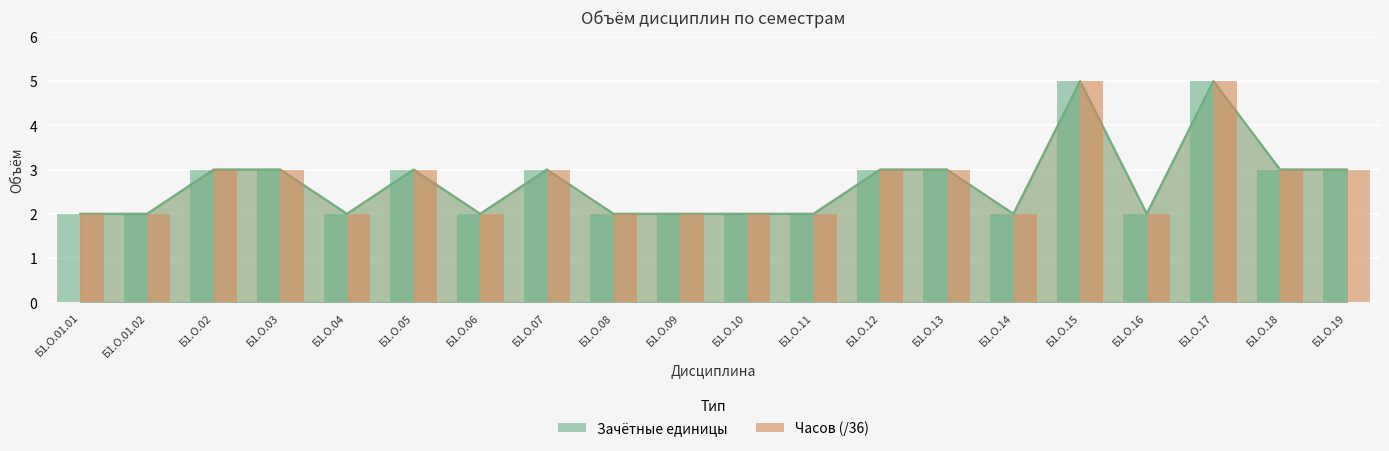

What position from the right is Б1.О.01.01?

20